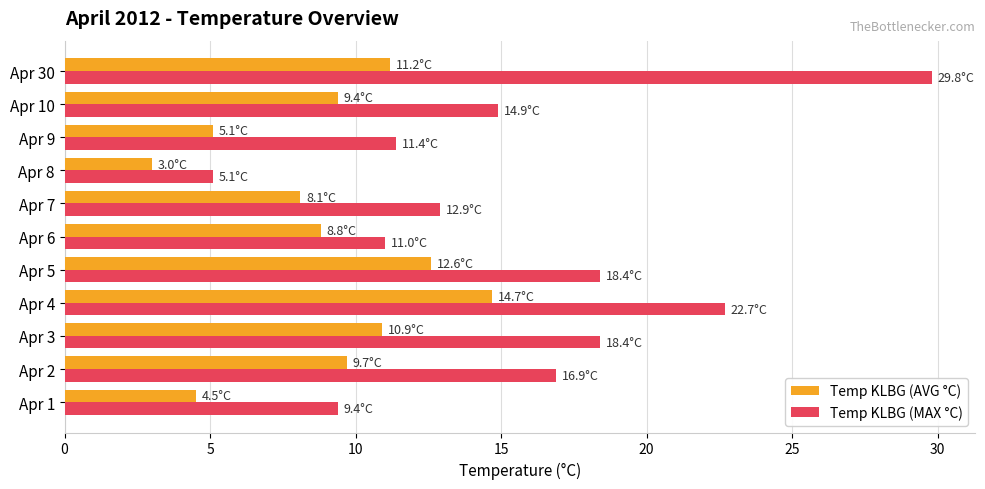

What is the difference between the second highest and second lowest values in the Temp KLBG (AVG °C) series?

8.1